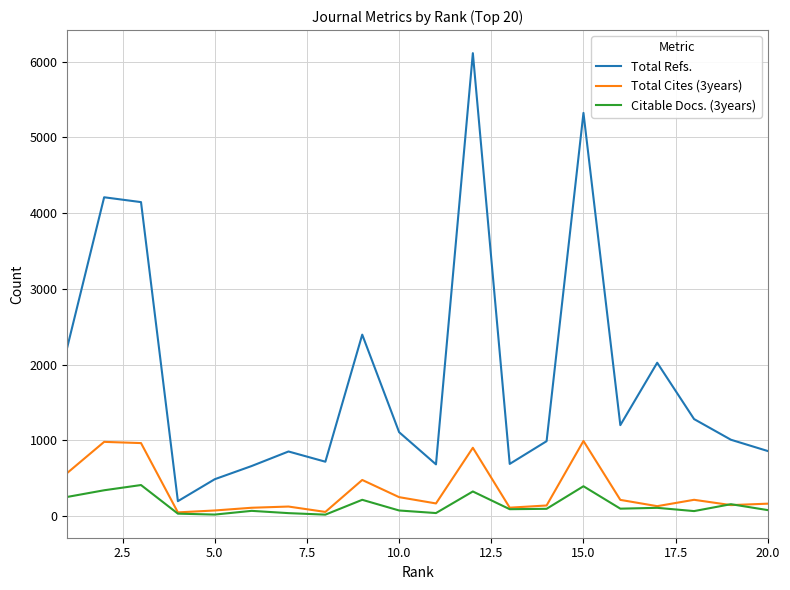

Which series has the widest spread of values?

Total Refs.